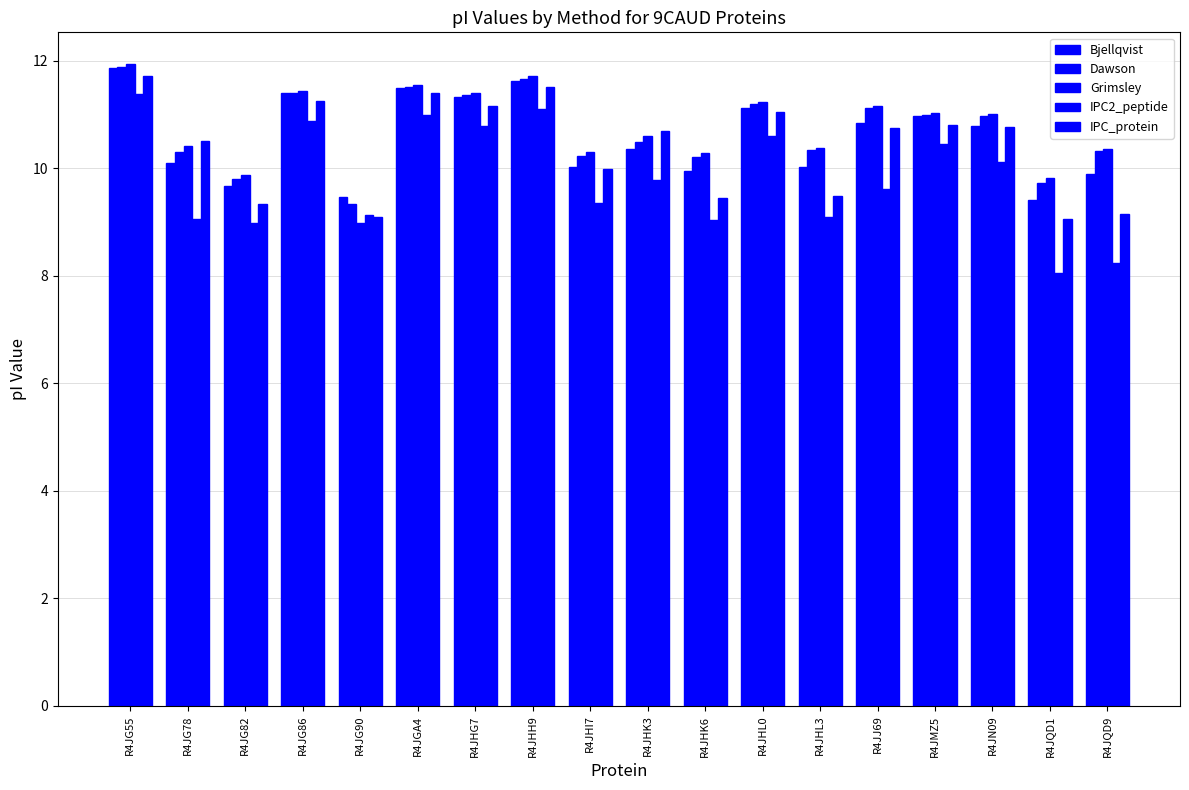

How many bars are there in each group?

5